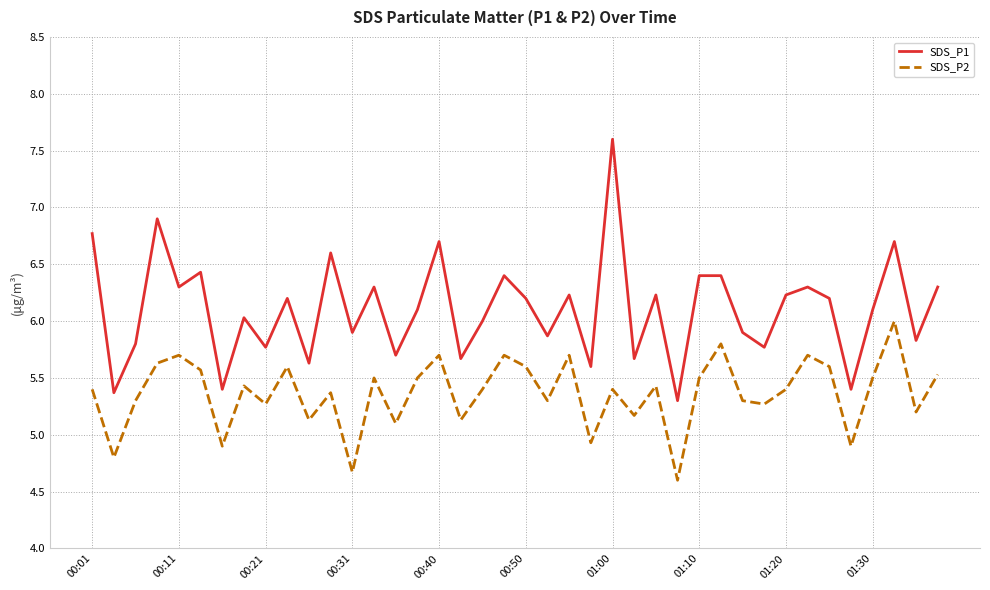

What is the lowest value of the SDS_P2 series?

4.6